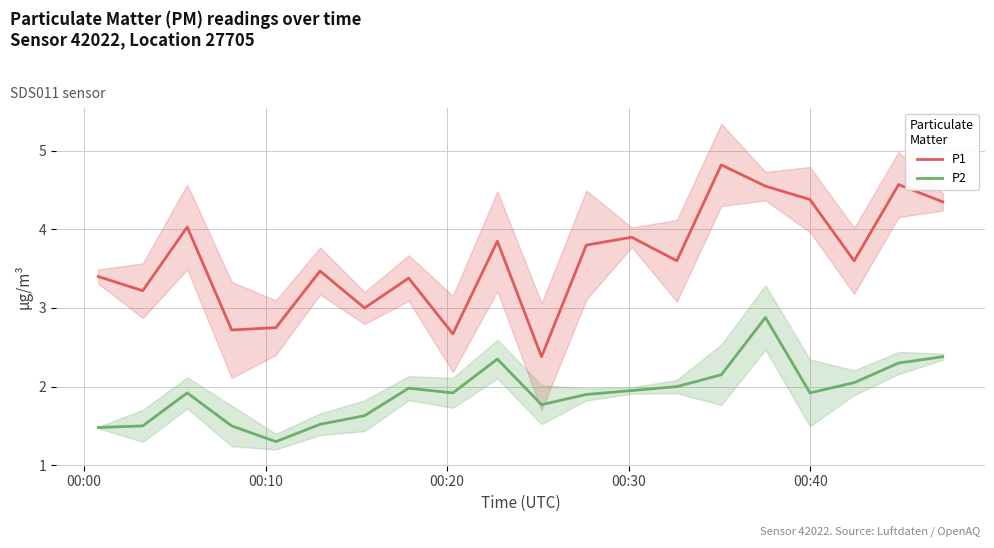

What is the maximum value for P2?

2.9